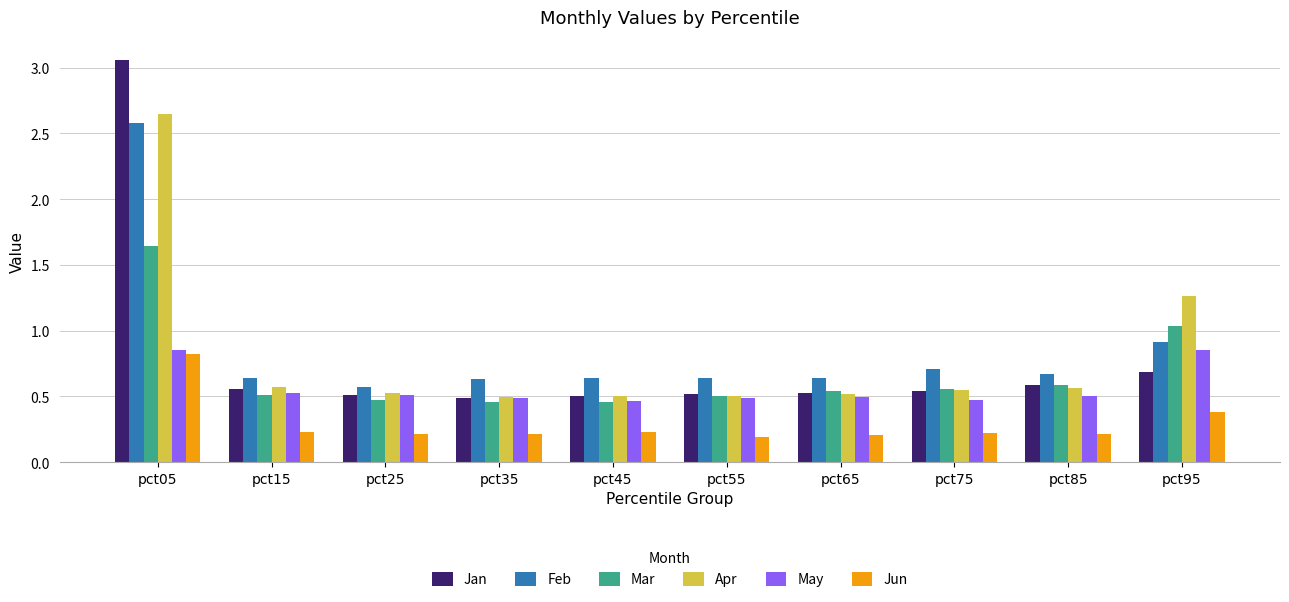

What is the difference between the maximum and second lowest values in the Mar series?

1.2